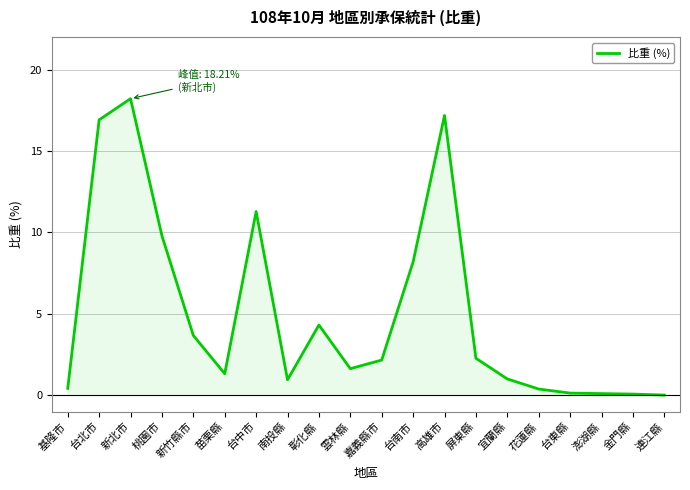

What position from the right is 台南市?

9